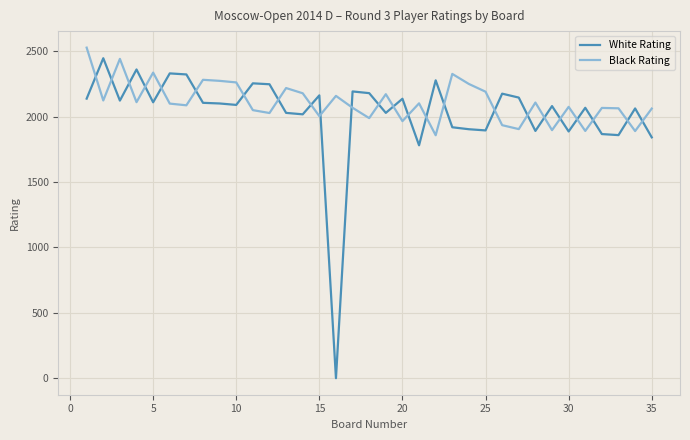

Is this an area chart (filled region under the line)?

No